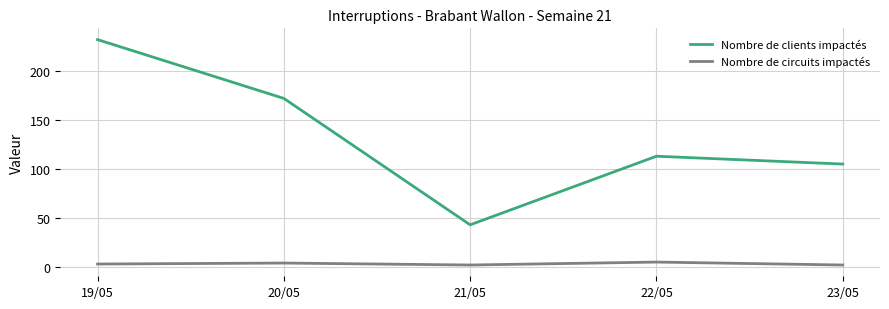

Is the value of Nombre de clients impactés at 20/05 greater than the value of Nombre de circuits impactés at 21/05?

Yes